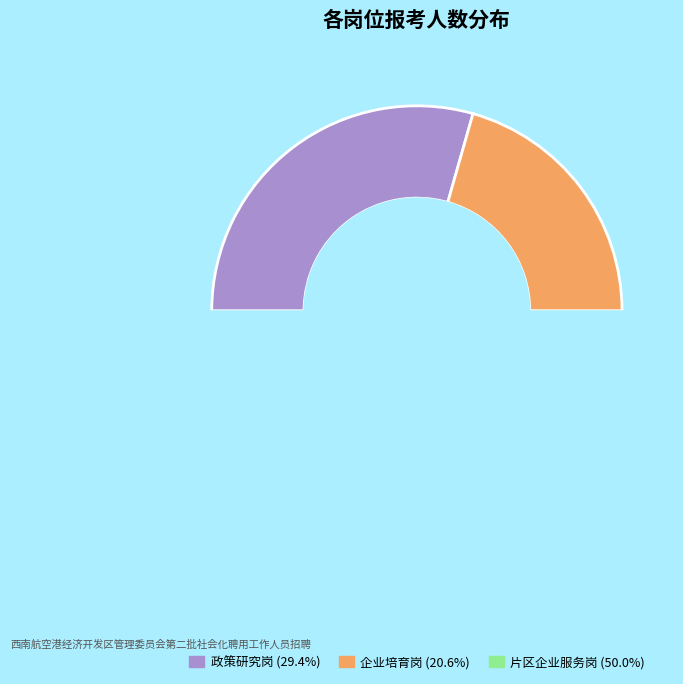

Do 企业培育岗 and 政策研究岗 together represent more than half of the pie?

No